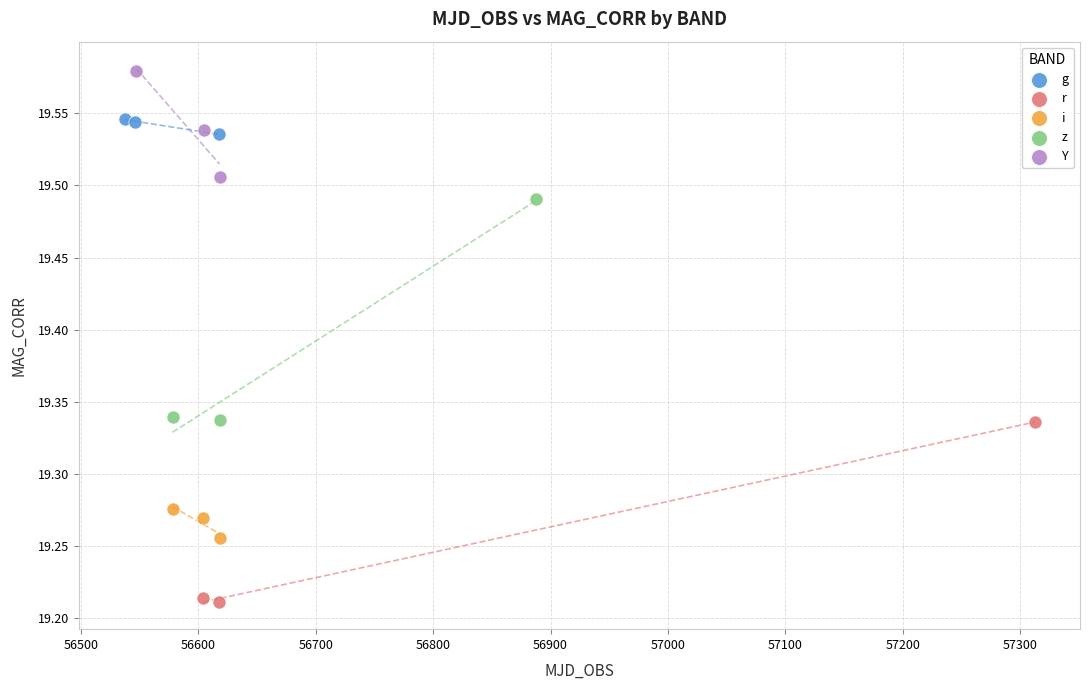

Which series reaches the minimum Y coordinate?

r